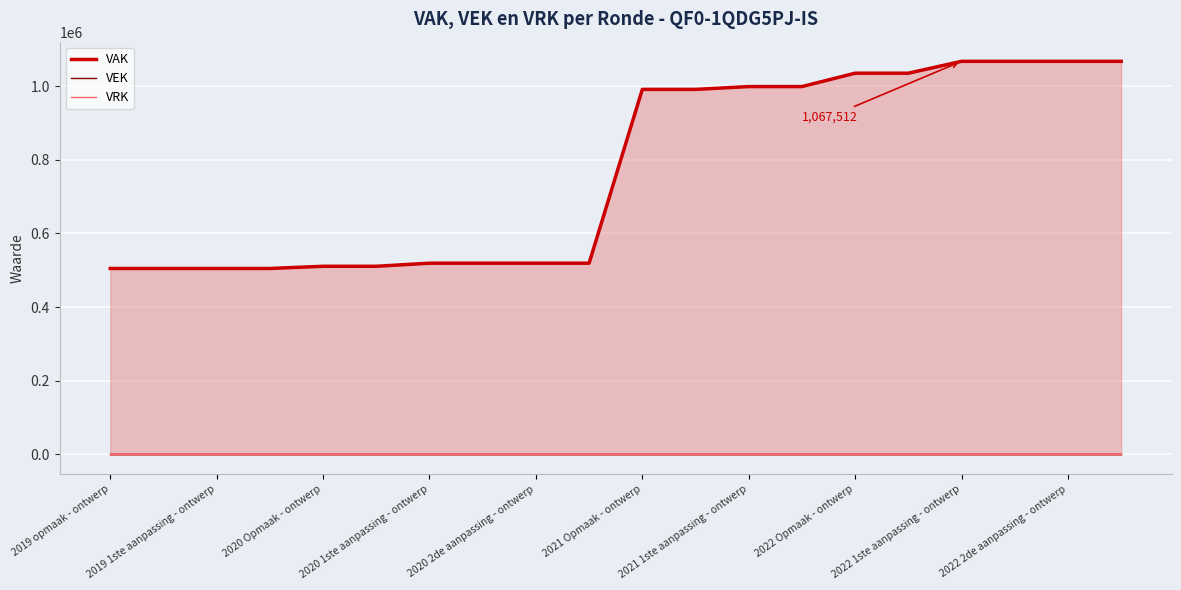

Where is VAK lijn nearest to the value 786195?

2021 Opmaak - ontwerp